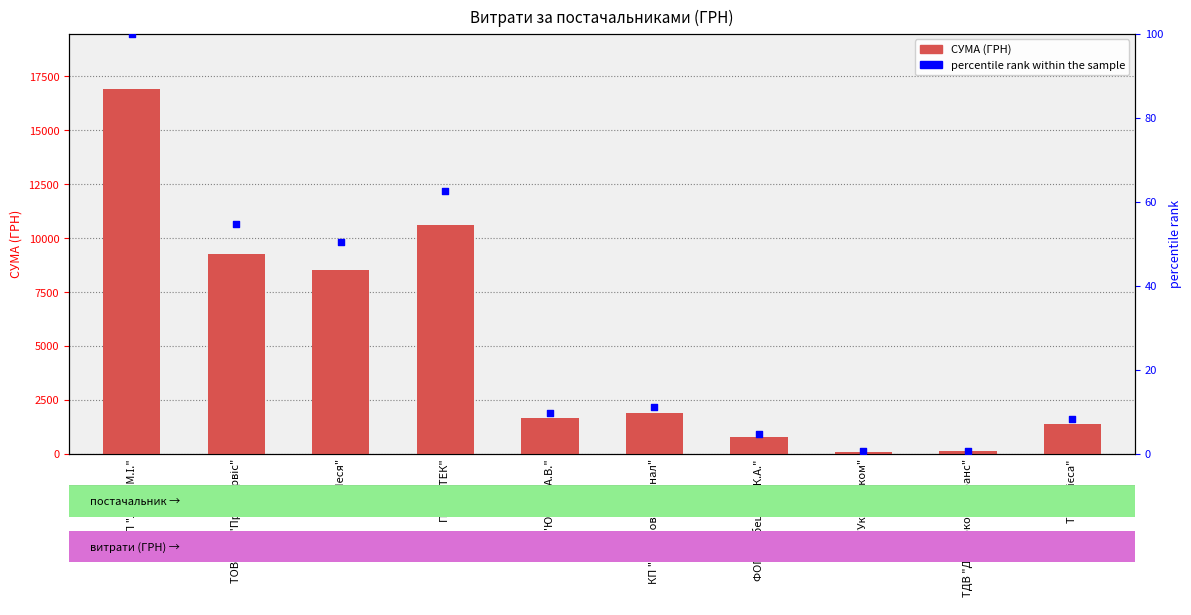

What are all the series names shown in the legend?

СУМА (ГРН), percentile rank within the sample